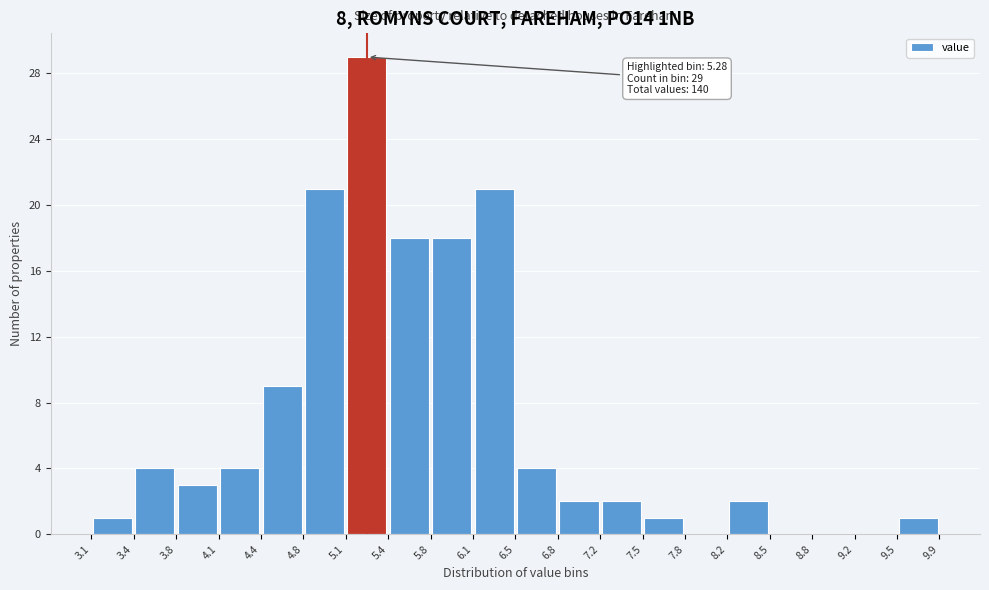

Which range on the x-axis has the tallest bar?

5.1 to 5.4